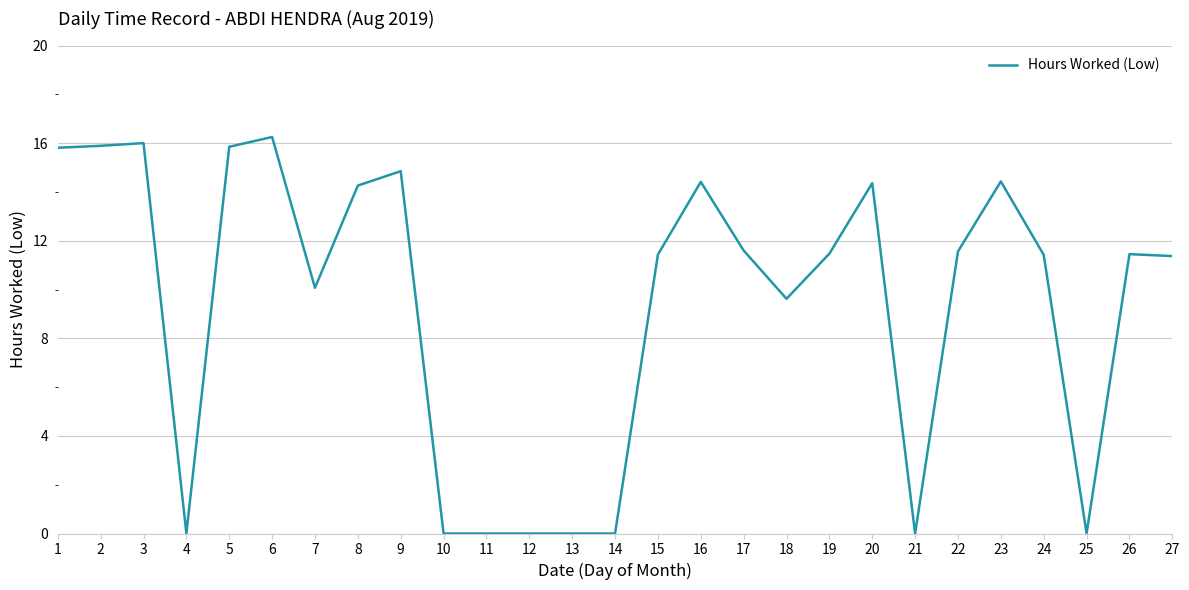

The value at 1 is 27.3. True or false?

False